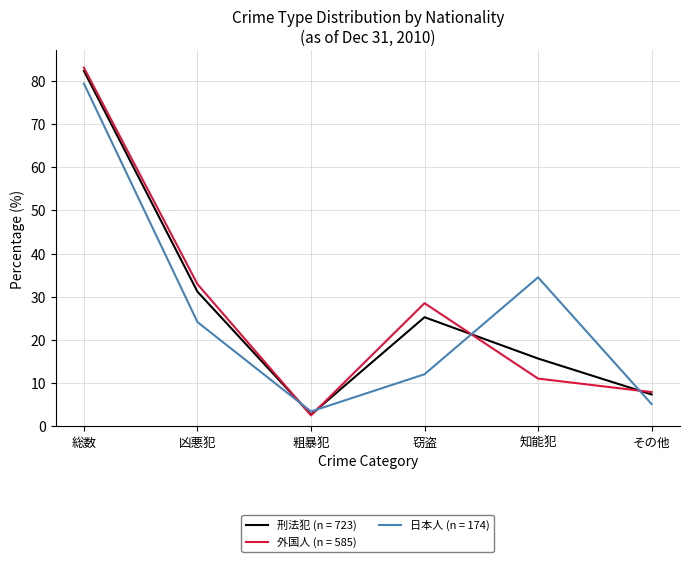

What is the sum of the 日本人 (n = 174) values at その他 and 粗暴犯?

8.6